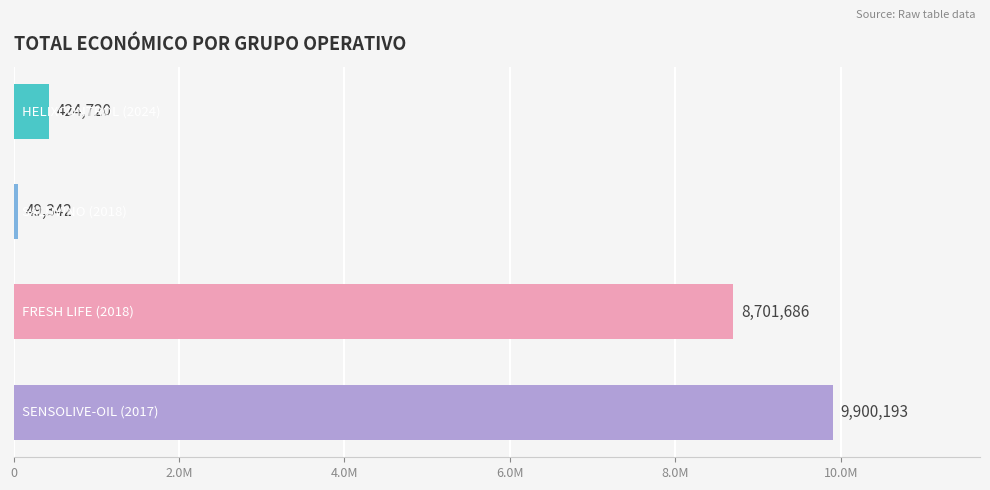

Where is the data nearest to the value 4974767?

4.0M